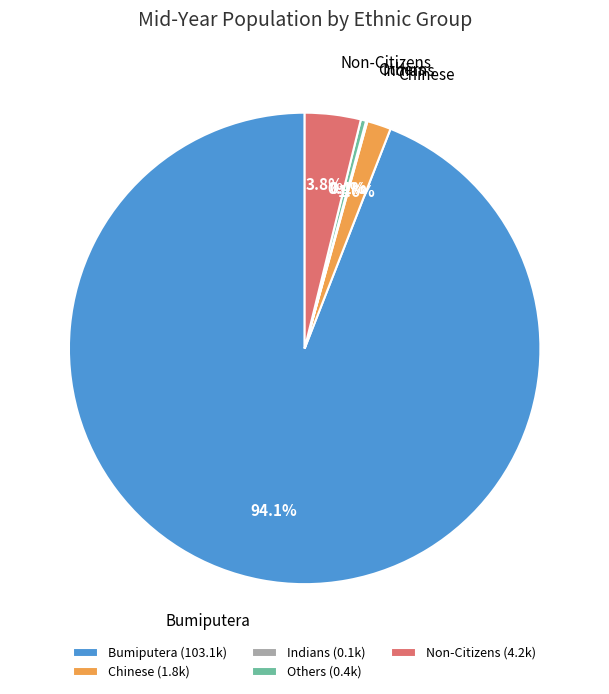

How much of the chart is everything except Non-Citizens?

96.2%